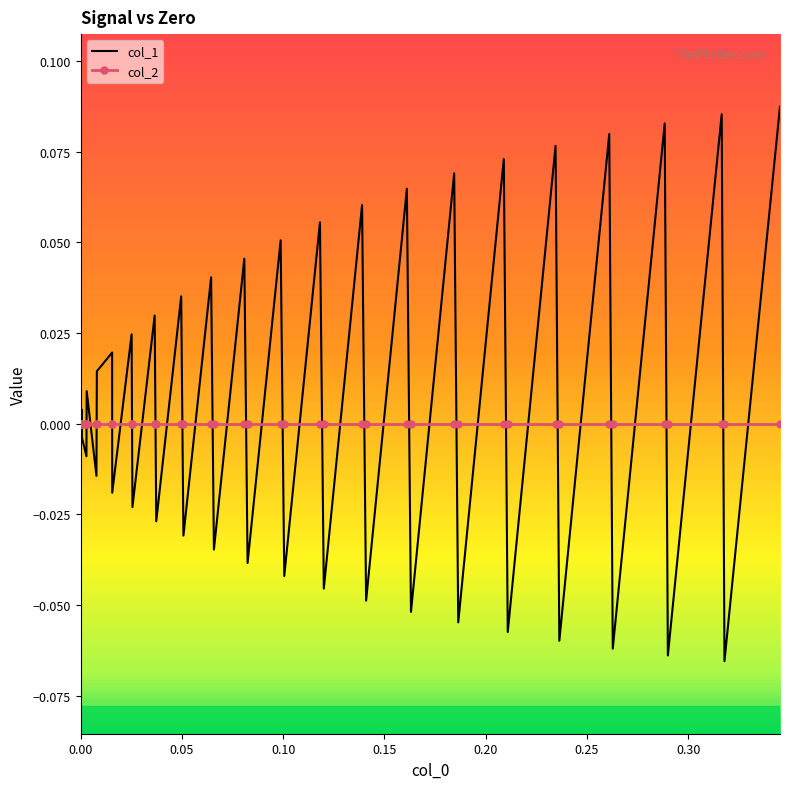

Which series has the widest spread of values?

col_1